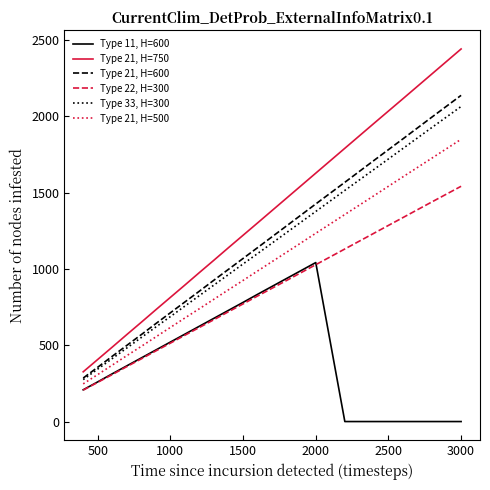

What is the maximum value for Type 11, H=600?

1042